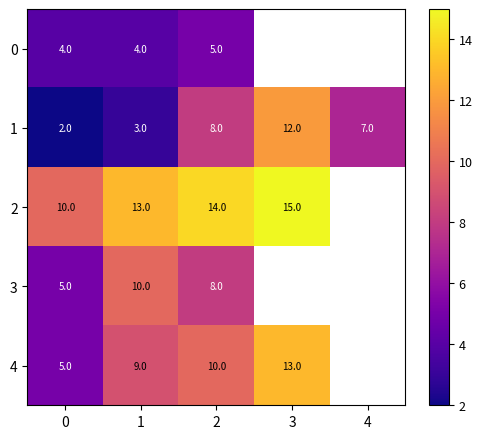

The value of row_1 at 1 is 1.9. True or false?

False